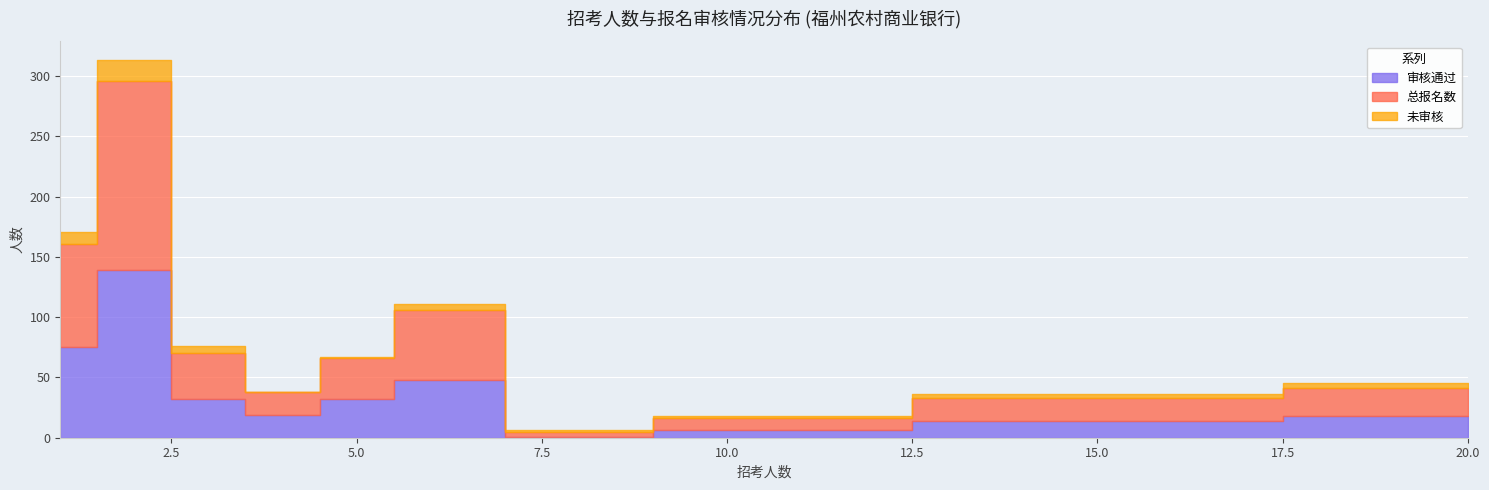

What is the difference between the 审核通过 values at 3 and 8?

31